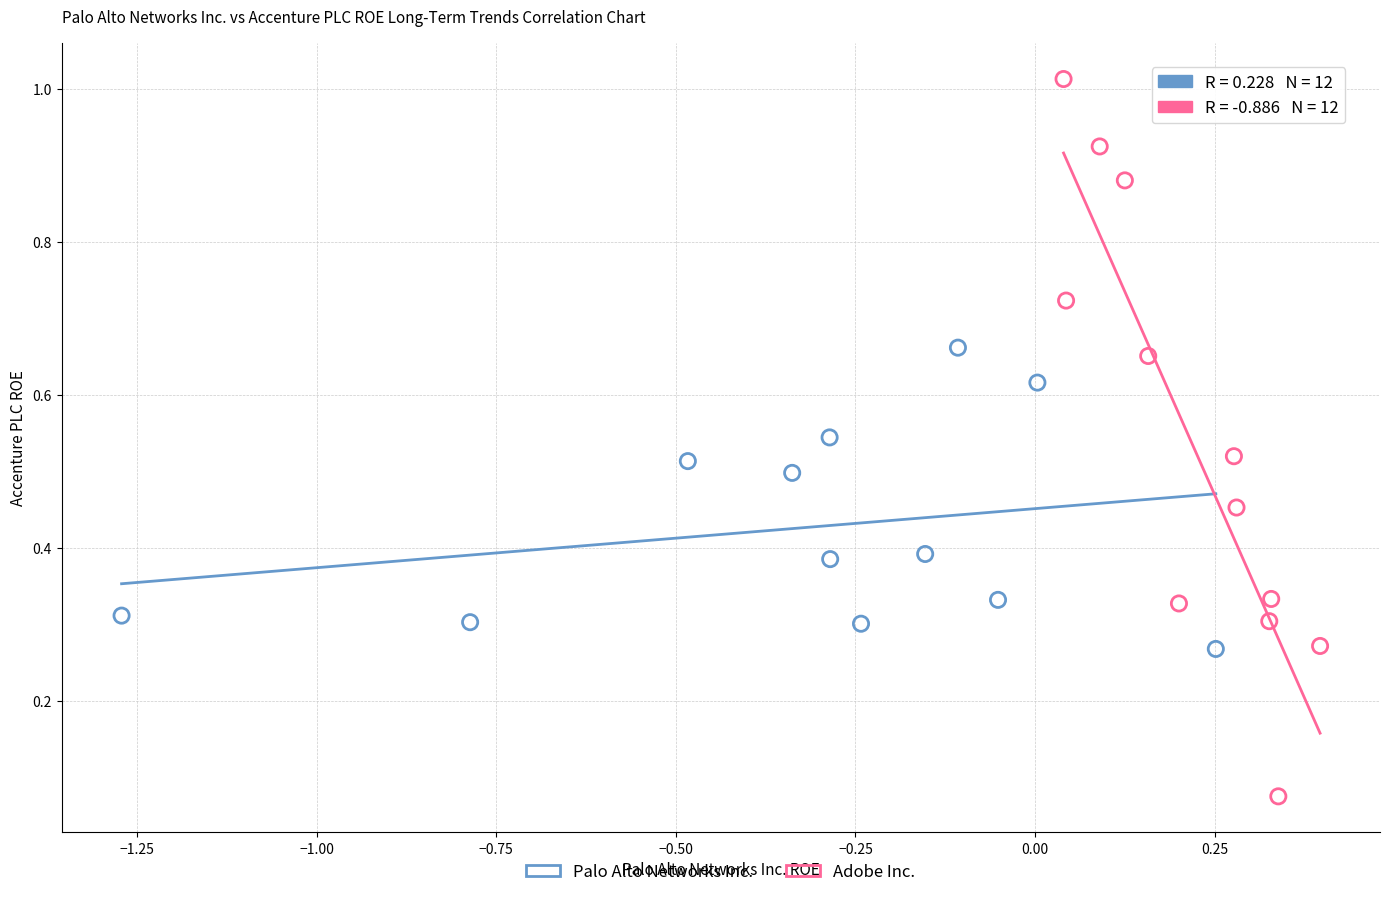

Which series contains the lowest Y value?

Adobe Inc.